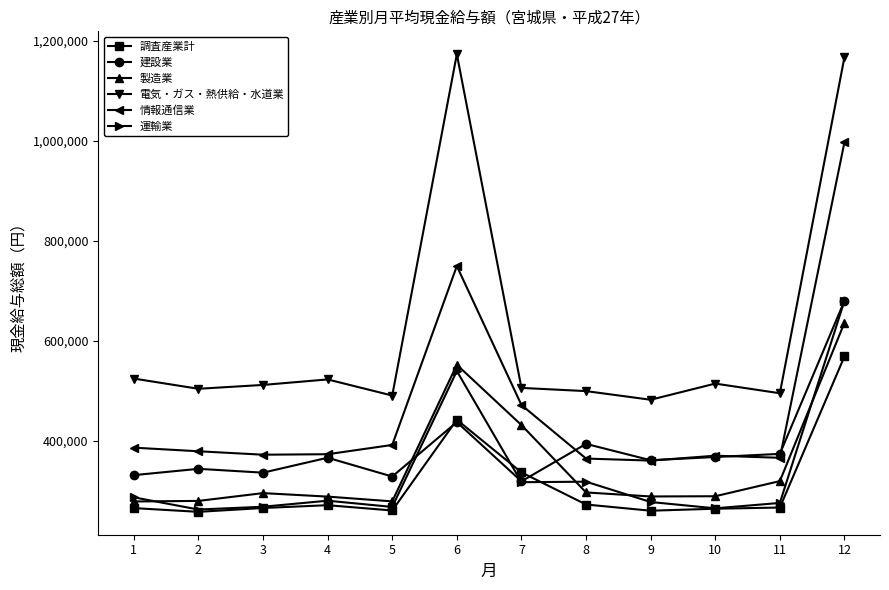

What is the difference between the maximum and second lowest values in the 製造業 series?

357243